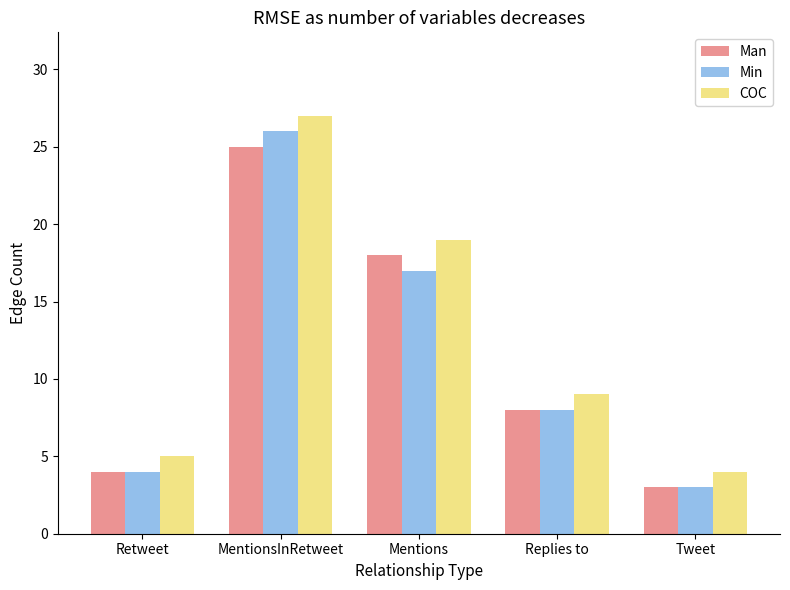

At which category is the sum across all series the highest?

MentionsInRetweet